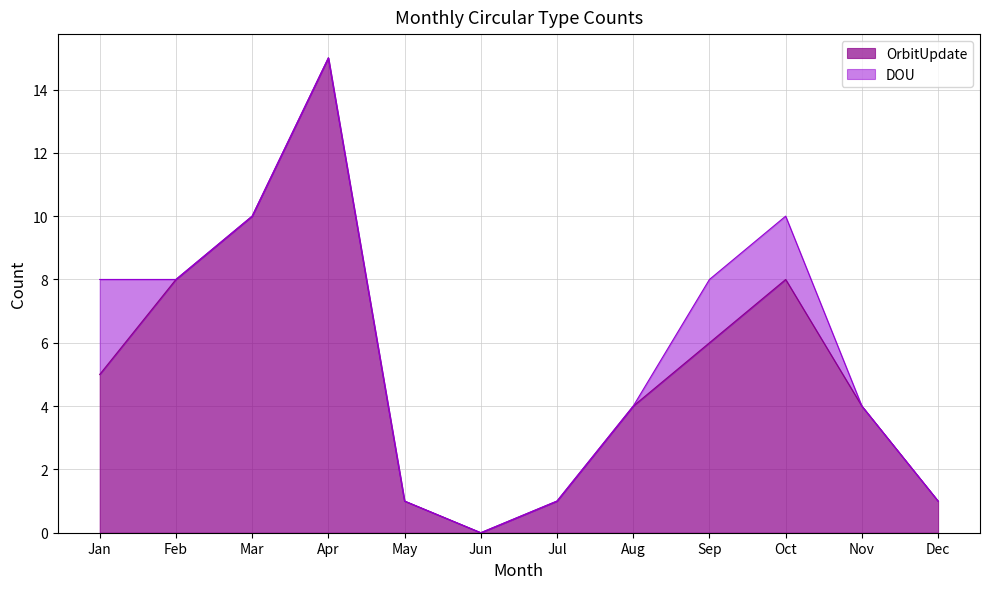

What is the maximum value for OrbitUpdate?

15